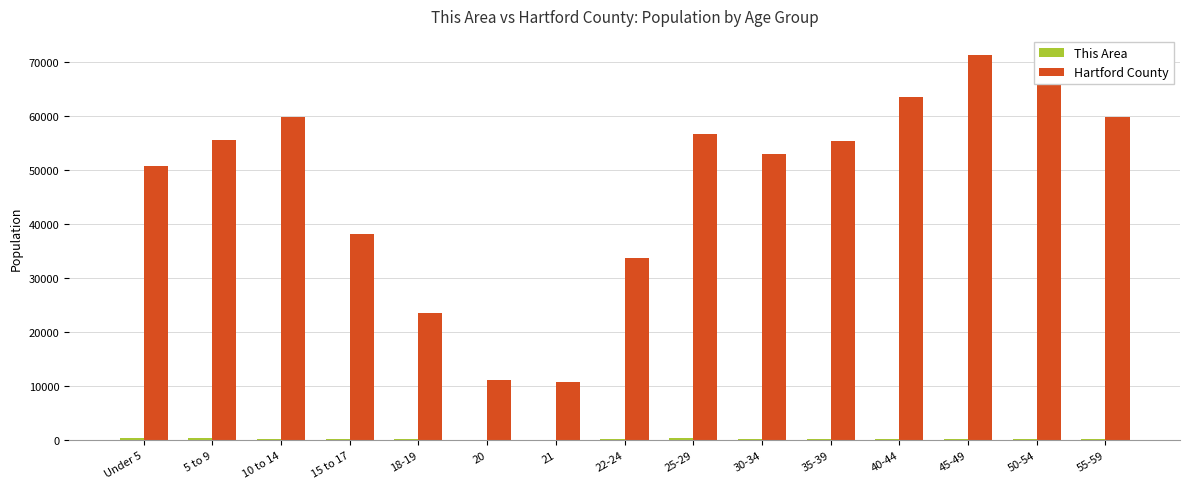

Between 18-19 and 25-29, which series saw the biggest shift?

Hartford County